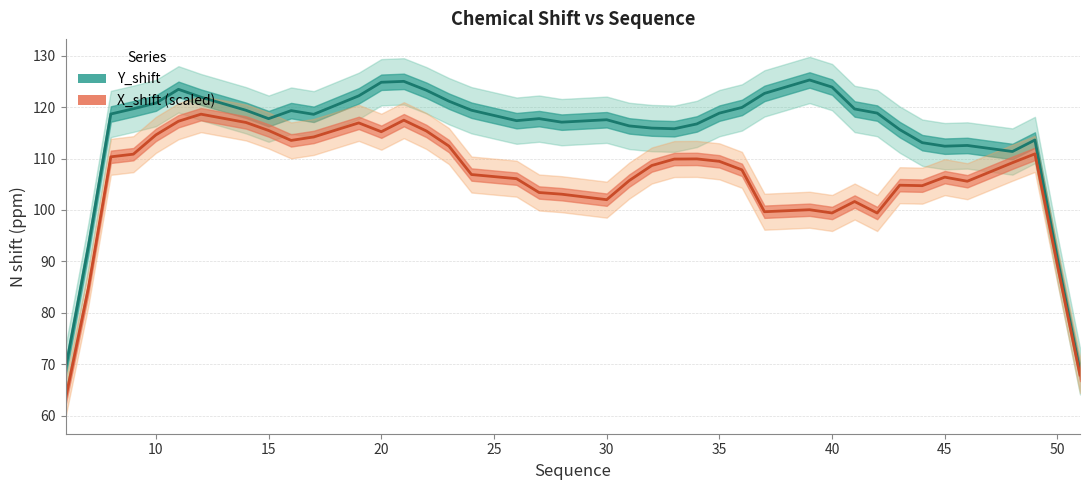

True or false: Y_shift has more than 2 interior local peaks.

True